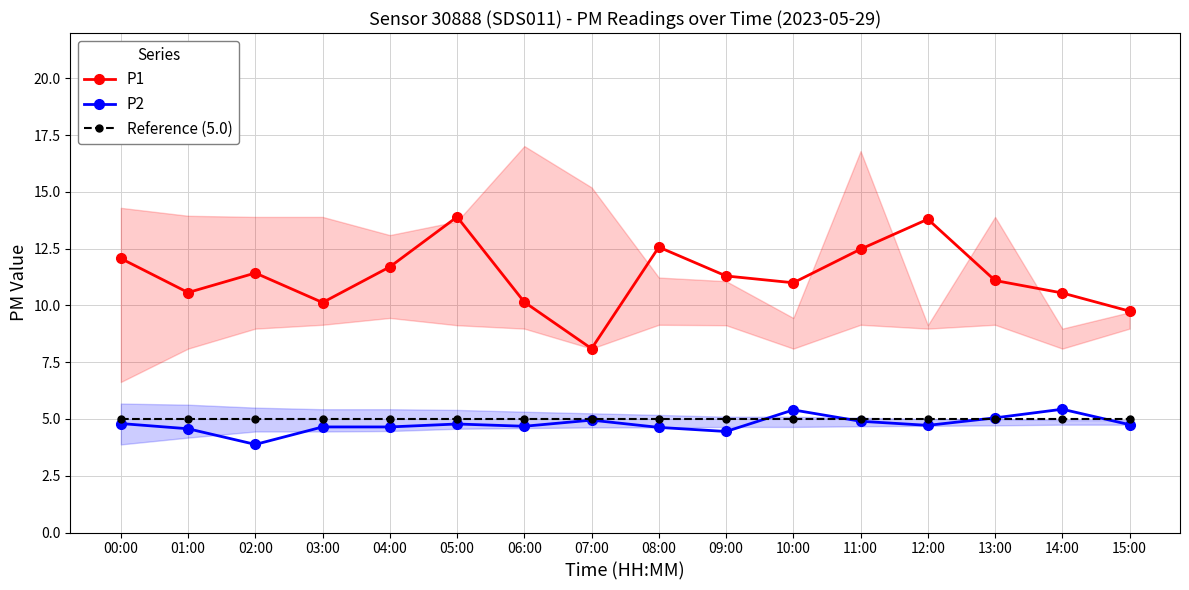

At which label is P1 closest to 11?

10:00